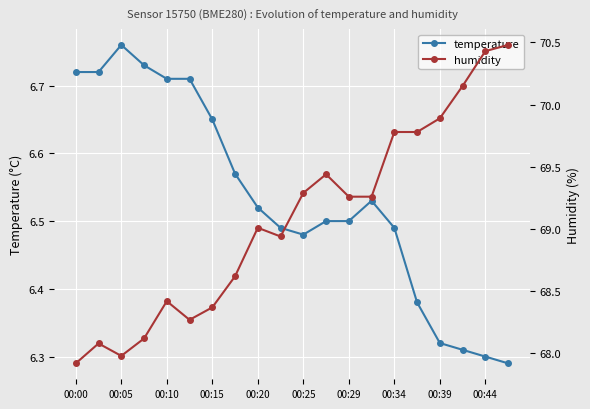

At which label does temperature reach its peak?

00:05